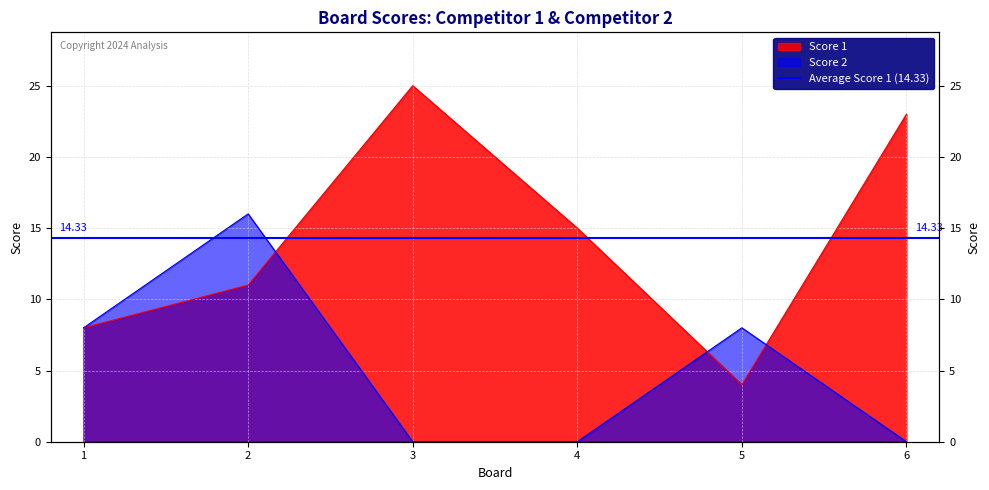

True or false: Score 1 has a value of 5 at 5.

False